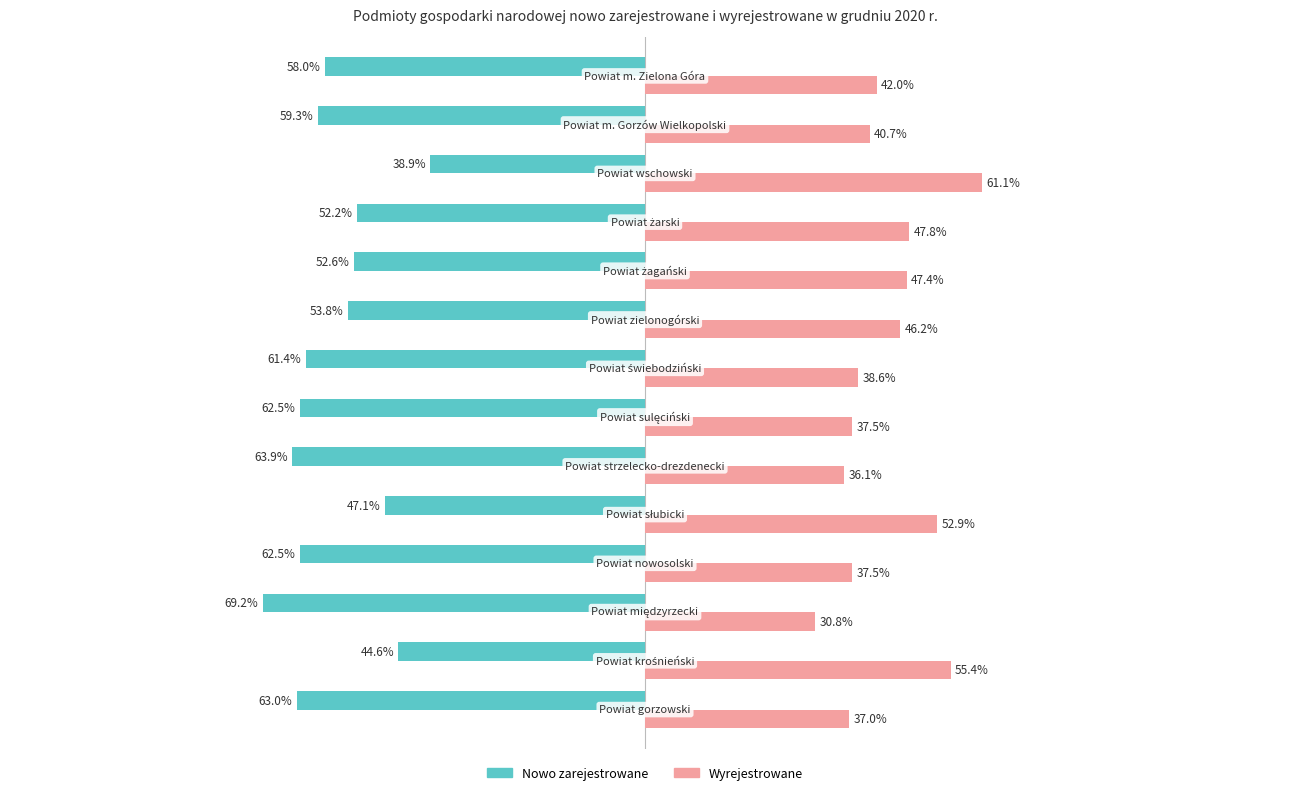

List the series in order of their peak value, highest first.

Wyrejestrowane, Nowo zarejestrowane